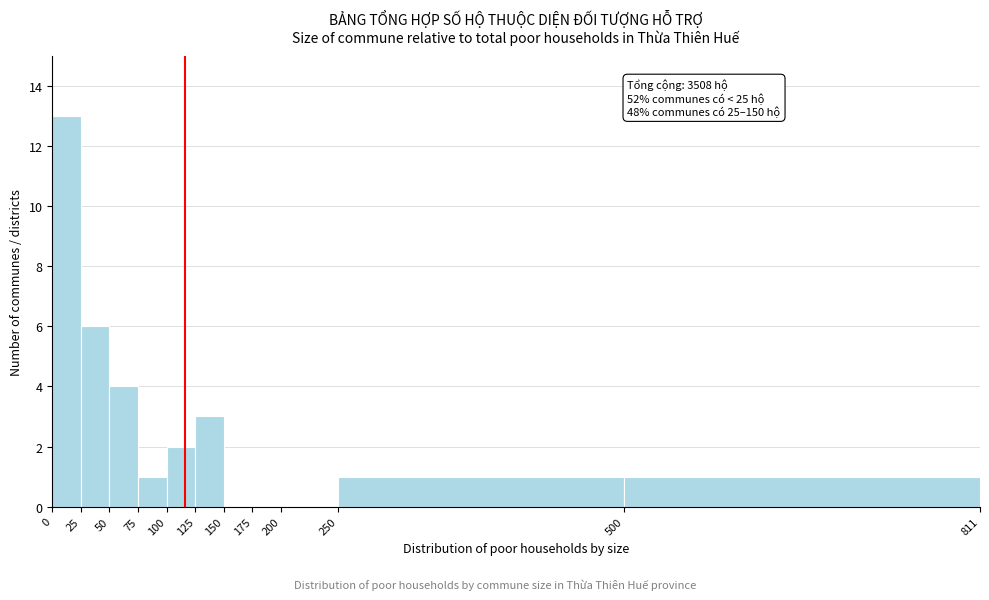

Which range on the x-axis has the tallest bar?

0 to 25